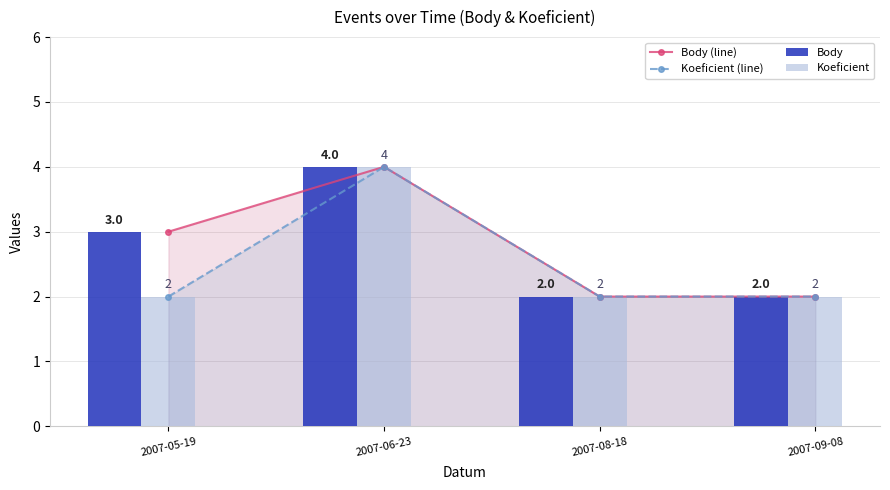

True or false: Body has a value of 3 at 2007-08-18.

False